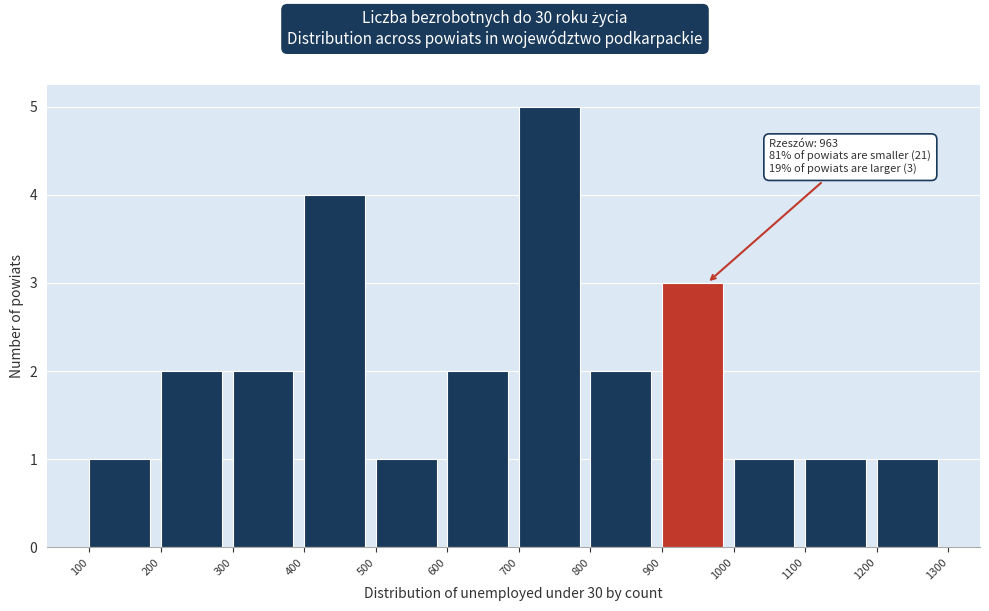

Over which range of the x-axis is the bar tallest?

700 to 800